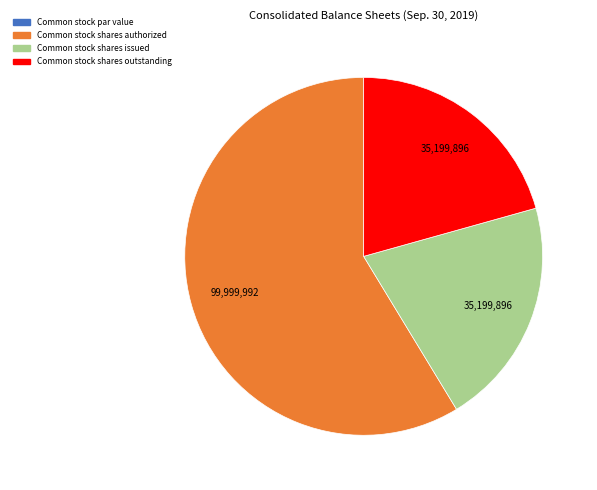

Which slice represents more than half of the pie?

Common stock shares authorized